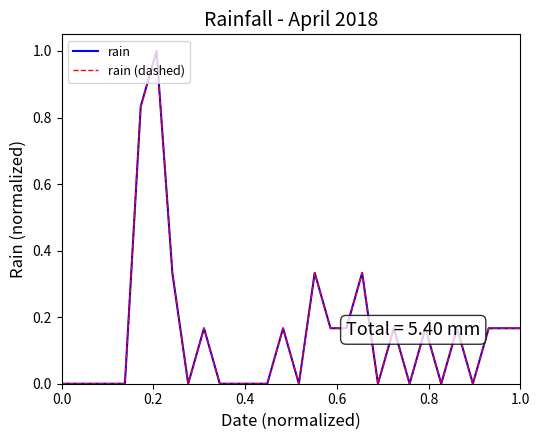

Rank the series by their maximum value, from highest to lowest.

rain, rain (dashed)